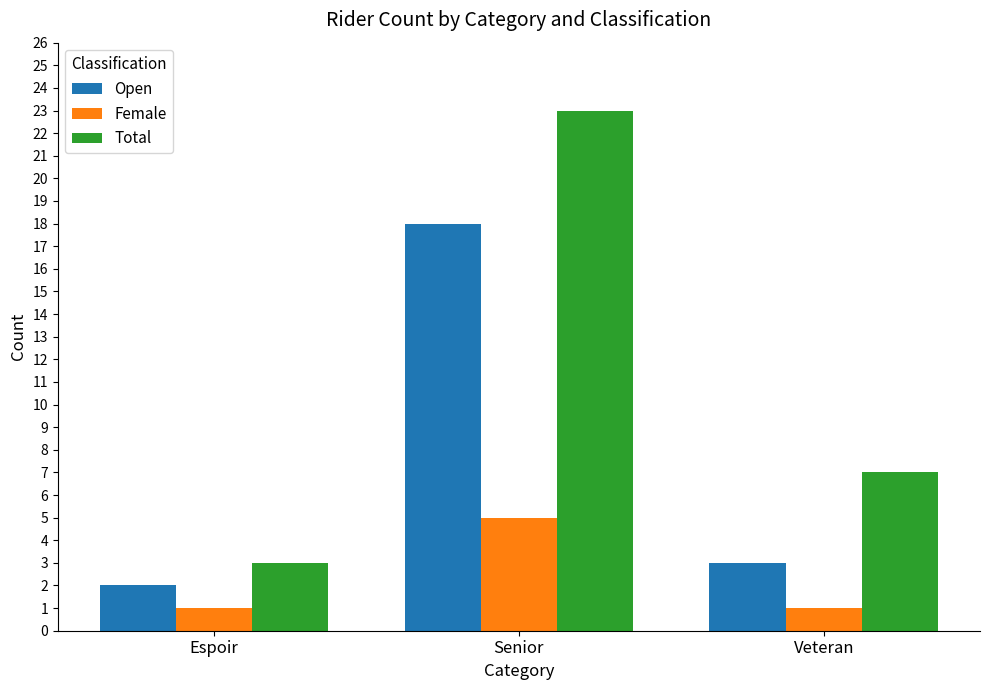

At Espoir, list the series in order from smallest to largest.

Female, Open, Total